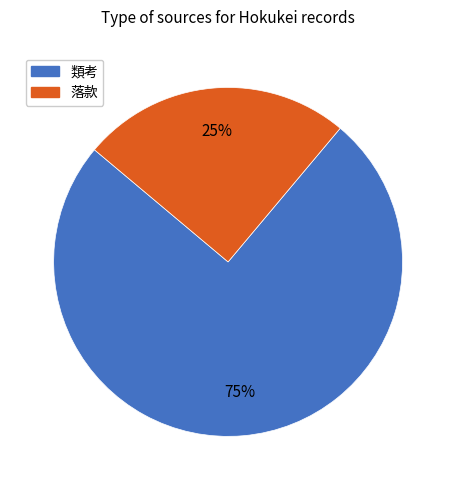

To the nearest percent, what is the combined percentage of 落款 and 類考?

100%